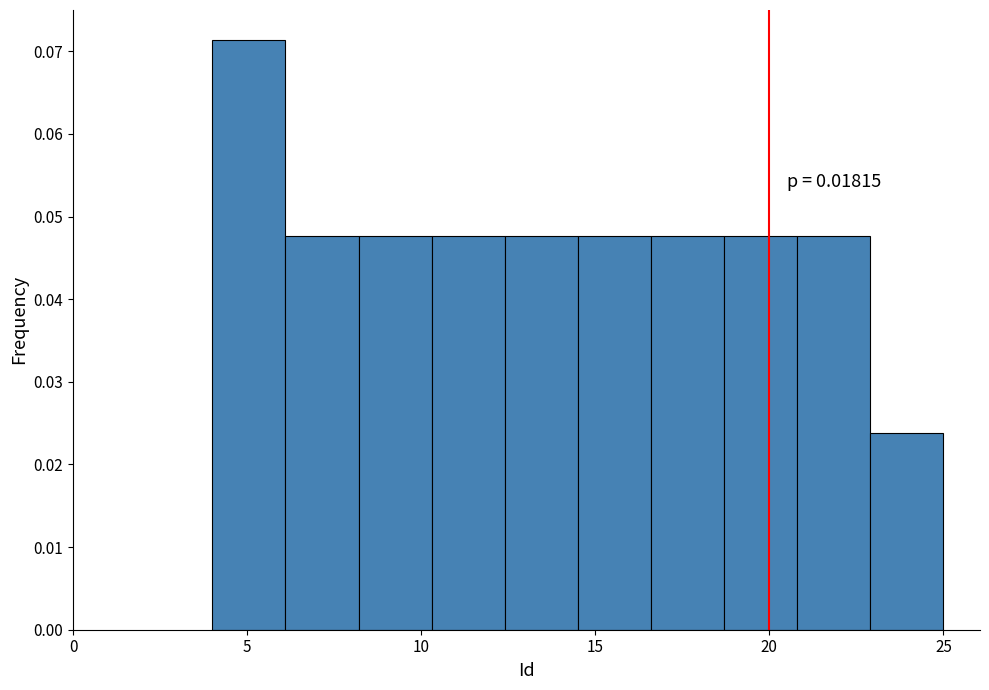

Which range on the x-axis has the tallest bar?

4.0 to 6.1